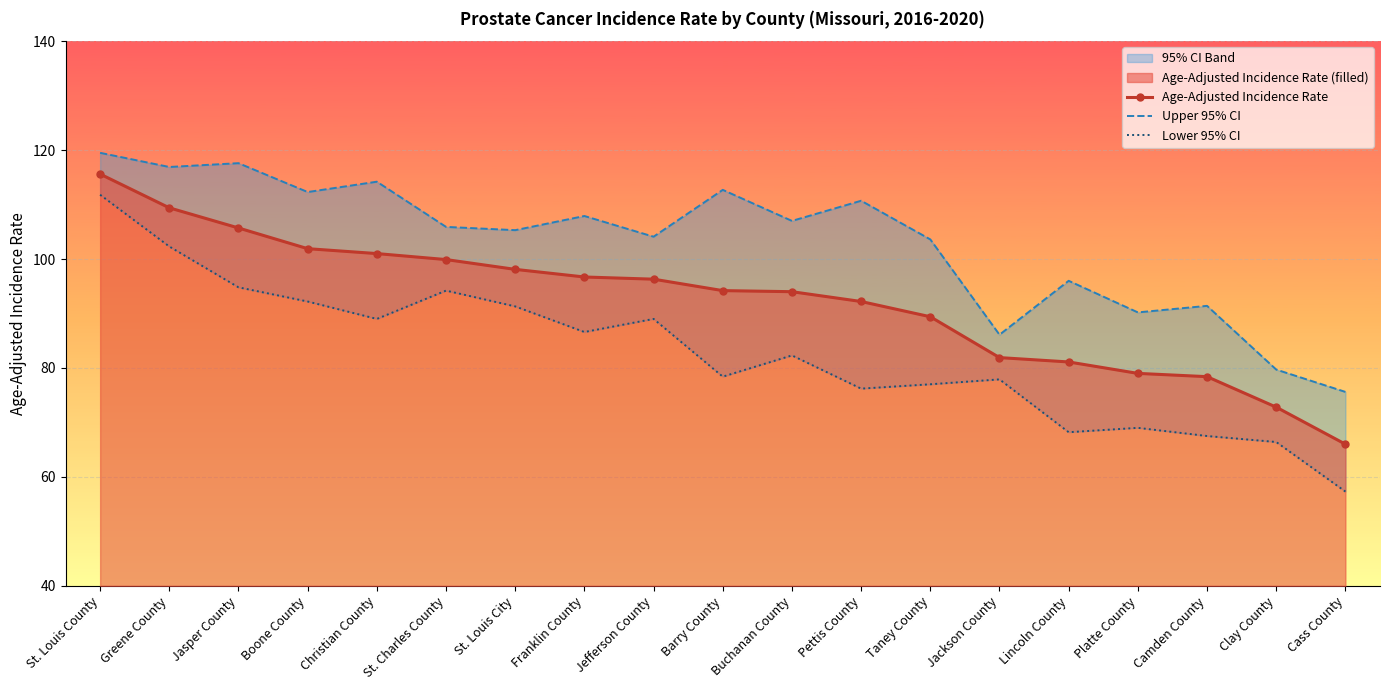

What is the sum of all Age-Adjusted Incidence Rate values?

1753.6